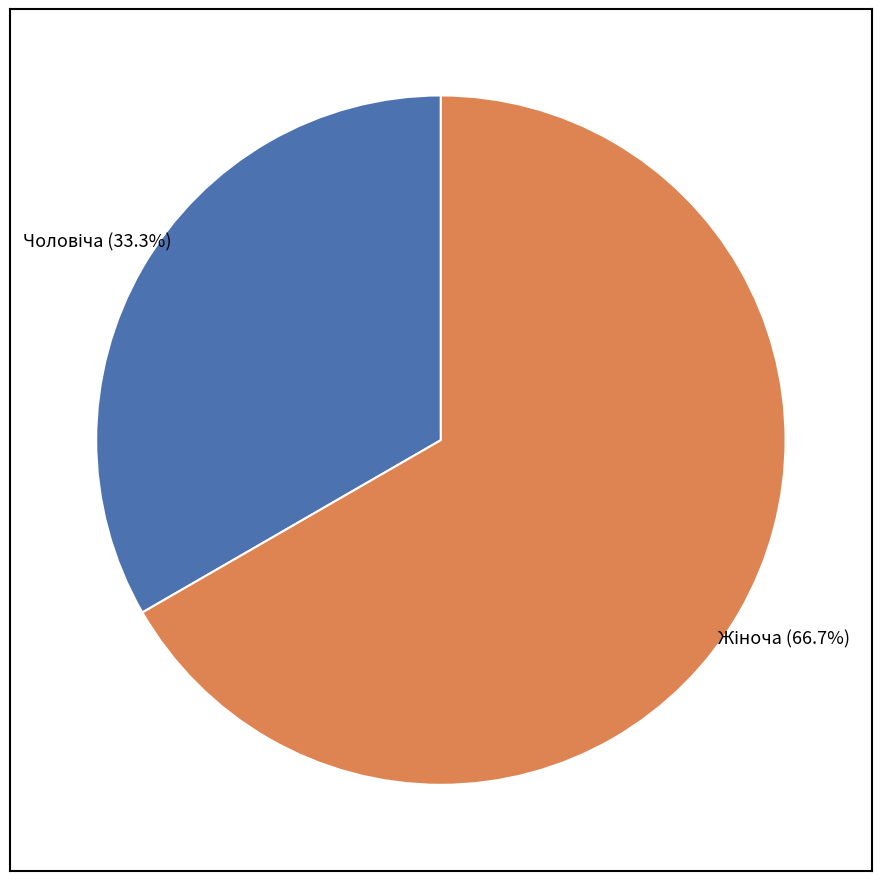

Does any single category account for the majority?

Yes